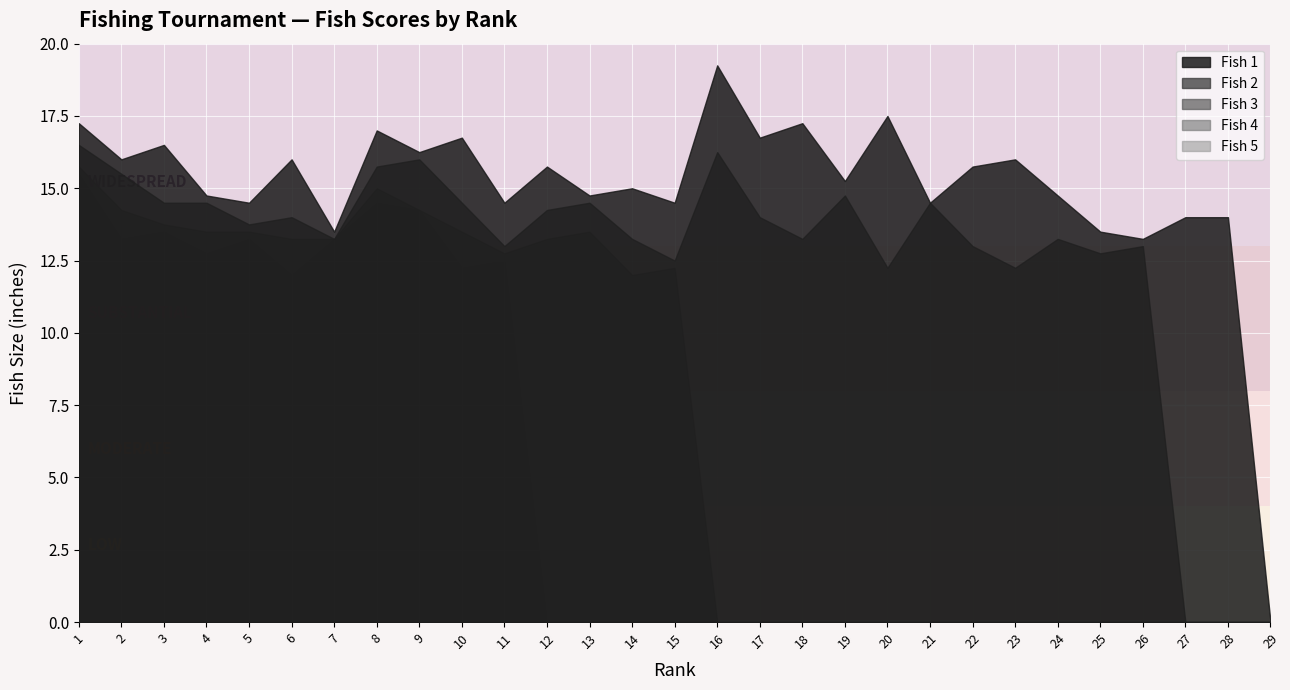

Reading right to left, transcribe all the data shown in this chart.

Fish 1: 29=0.0	28=14.0	27=14.0	26=13.2	25=13.5	24=14.8	23=16.0	22=15.8	21=14.5	20=17.5	19=15.2	18=17.2	17=16.8	16=19.2	15=14.5	14=15.0	13=14.8	12=15.8	11=14.5	10=16.8	9=16.2	8=17.0	7=13.5	6=16.0	5=14.5	4=14.8	3=16.5	2=16.0	1=17.2
Fish 2: 29=0.0	28=0.0	27=0.0	26=13.0	25=12.8	24=13.2	23=12.2	22=13.0	21=14.5	20=12.2	19=14.8	18=13.2	17=14.0	16=16.2	15=12.5	14=13.2	13=14.5	12=14.2	11=13.0	10=14.5	9=16.0	8=15.8	7=13.2	6=14.0	5=13.8	4=14.5	3=14.5	2=15.5	1=16.5
Fish 3: 29=0.0	28=0.0	27=0.0	26=0.0	25=0.0	24=0.0	23=0.0	22=0.0	21=0.0	20=0.0	19=0.0	18=0.0	17=0.0	16=0.0	15=12.2	14=12.0	13=13.5	12=13.2	11=12.8	10=13.5	9=14.2	8=15.0	7=13.2	6=13.2	5=13.5	4=13.5	3=13.8	2=14.2	1=15.8
Fish 4: 29=0.0	28=0.0	27=0.0	26=0.0	25=0.0	24=0.0	23=0.0	22=0.0	21=0.0	20=0.0	19=0.0	18=0.0	17=0.0	16=0.0	15=0.0	14=0.0	13=0.0	12=0.0	11=12.5	10=12.2	9=14.2	8=14.5	7=13.2	6=12.0	5=13.2	4=12.8	3=13.5	2=13.2	1=15.5
Fish 5: 29=0.0	28=0.0	27=0.0	26=0.0	25=0.0	24=0.0	23=0.0	22=0.0	21=0.0	20=0.0	19=0.0	18=0.0	17=0.0	16=0.0	15=0.0	14=0.0	13=0.0	12=0.0	11=0.0	10=0.0	9=0.0	8=0.0	7=13.0	6=12.0	5=13.0	4=12.5	3=13.5	2=13.2	1=13.5